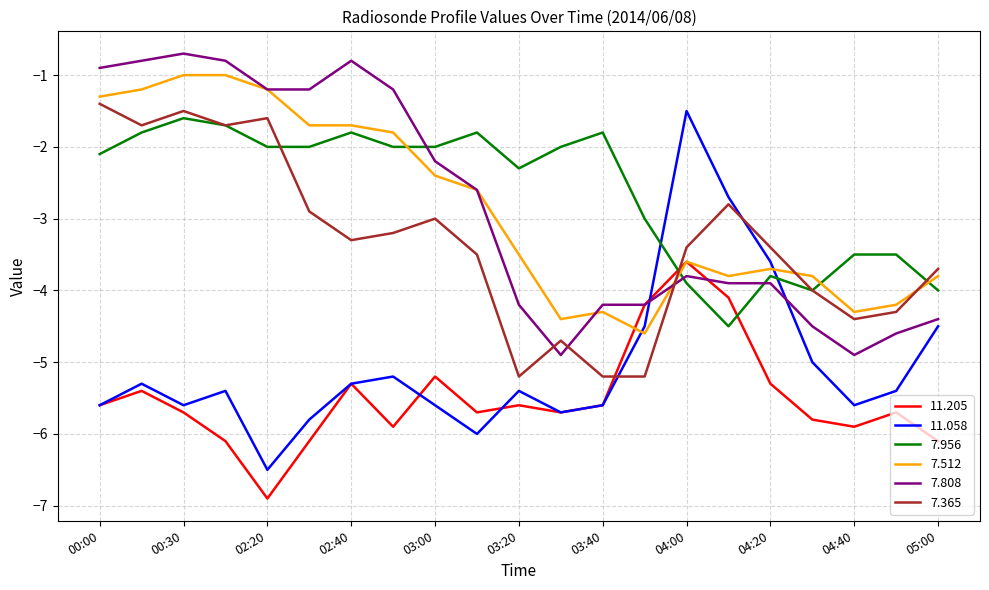

What are all the series names shown in the legend?

11.205, 11.058, 7.956, 7.512, 7.808, 7.365